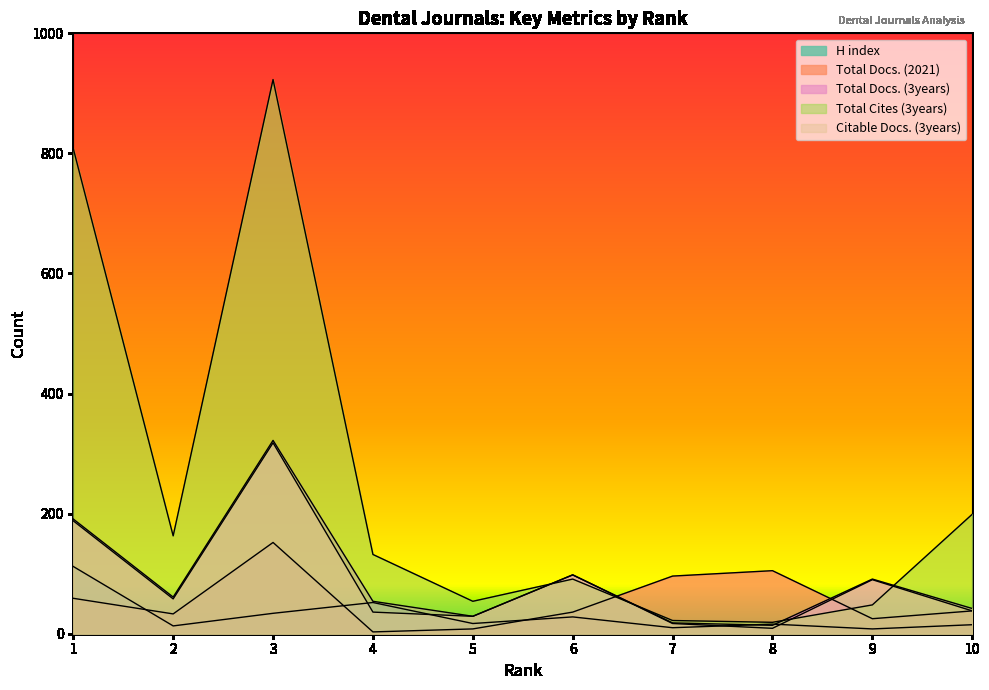

What is the difference between the highest and lowest values at 7?

86